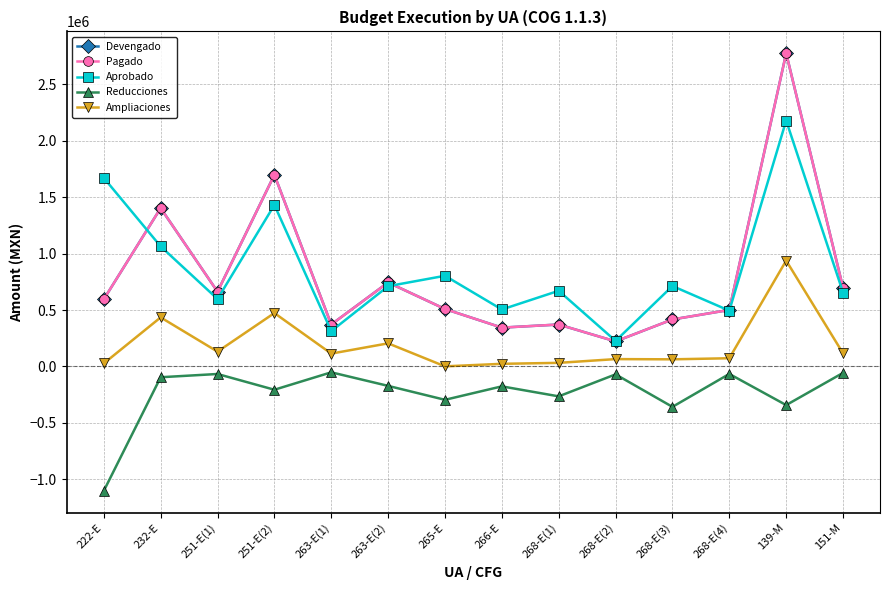

True or false: Devengado has more than 0 points higher than both neighbors.

True